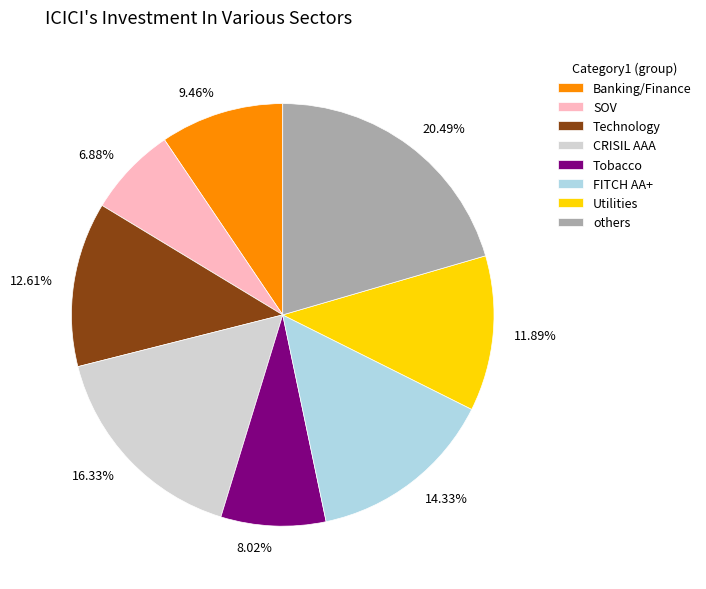

Is there any slice that represents more than half of the pie?

No